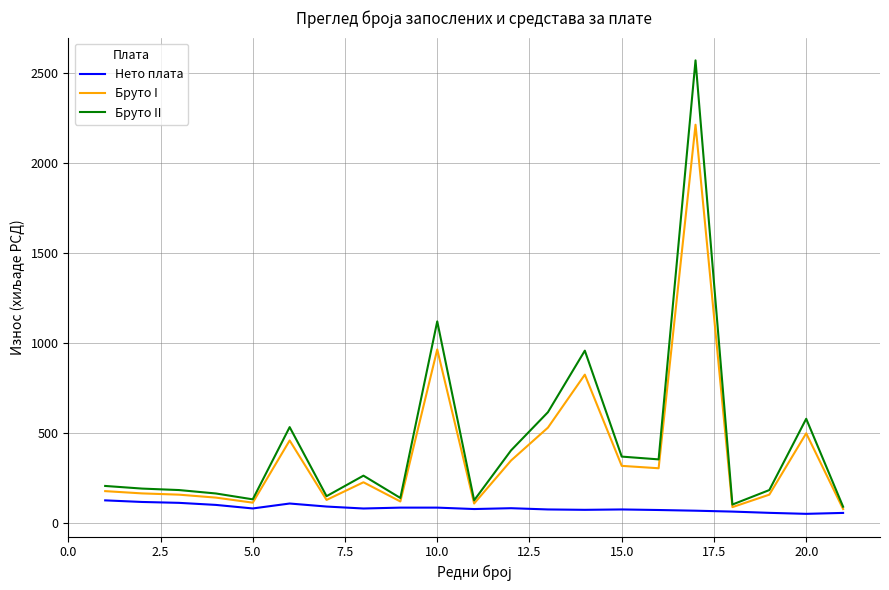

True or false: Бруто II and Нето плата intersect in this chart.

False